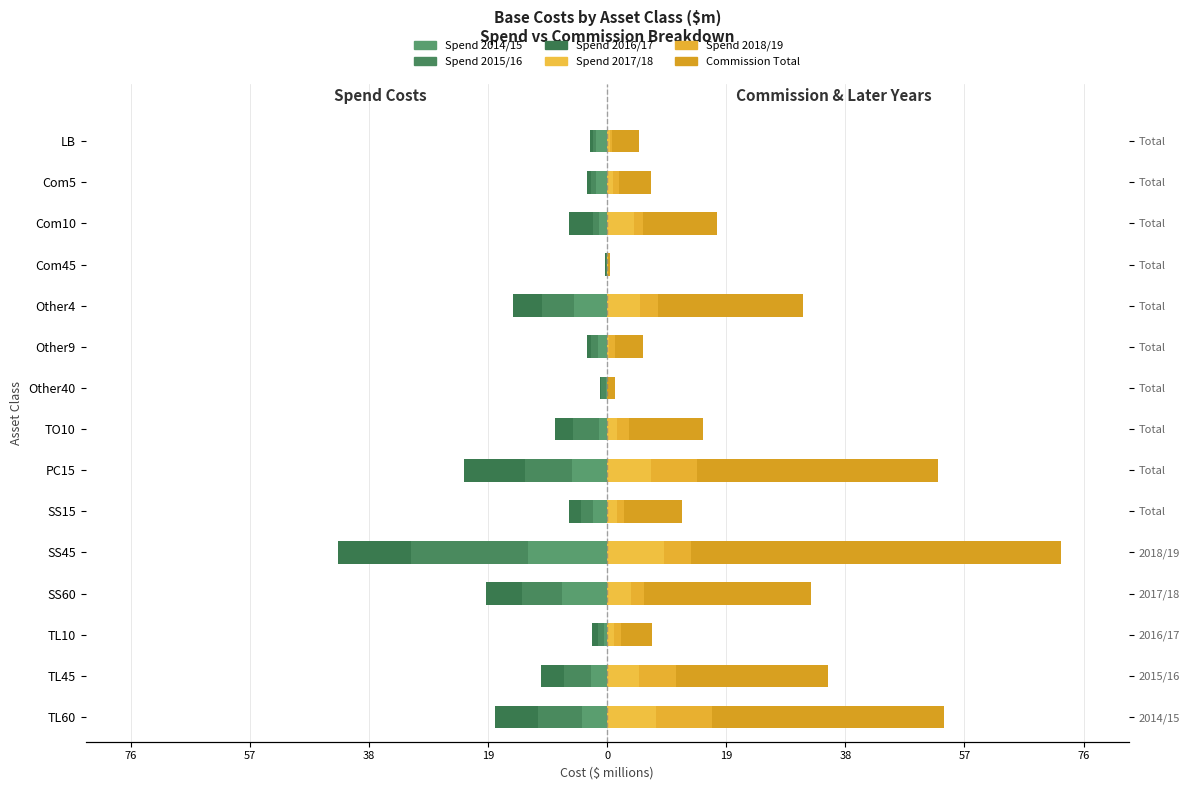

How many bars are there in each group?

6